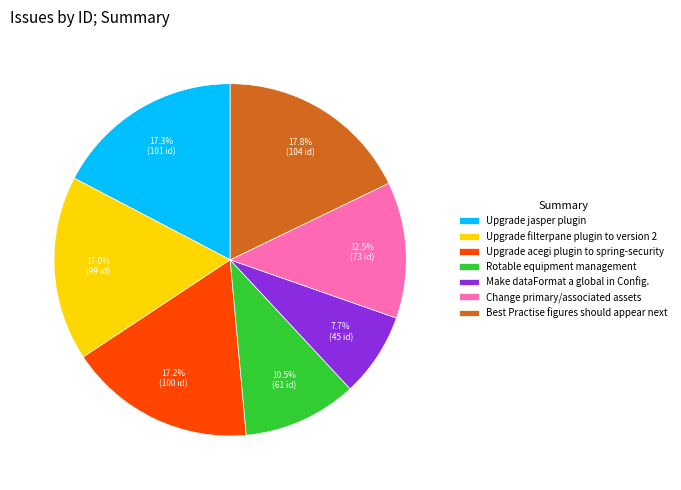

Does any single category account for the majority?

No